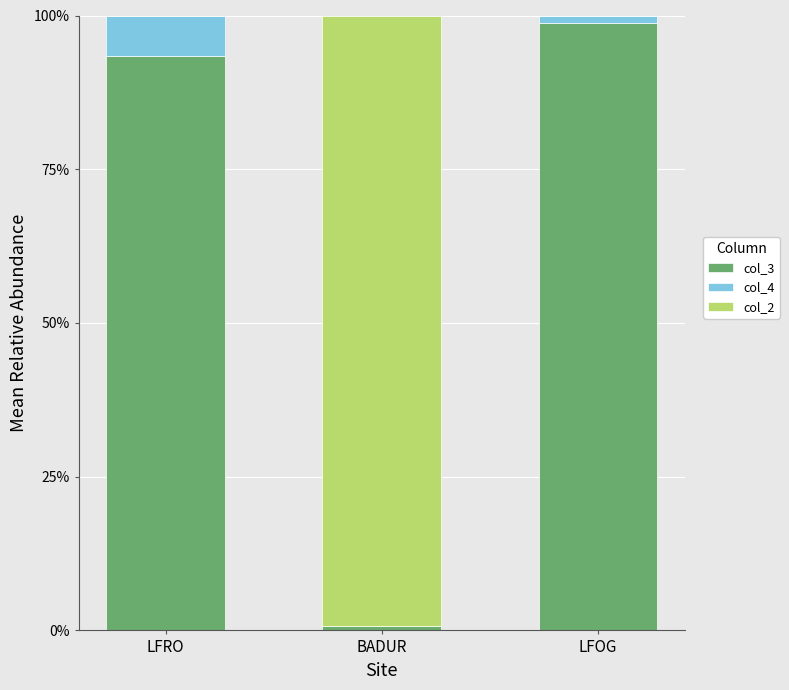

What is the sum of all col_3 values?

192.8